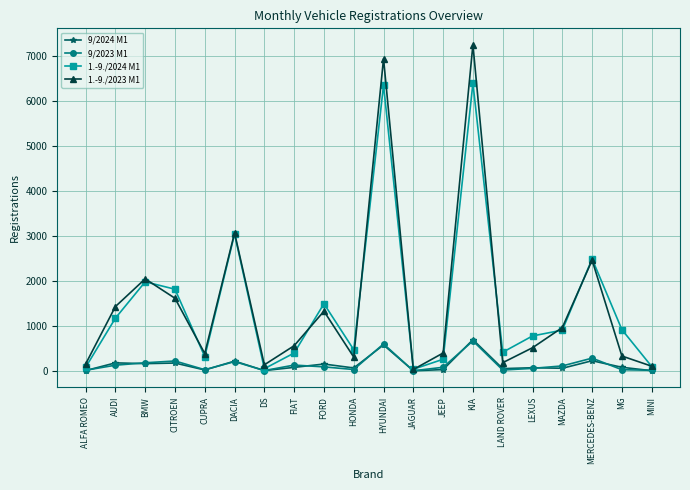

What is the label of the 5th point from the left?

CUPRA